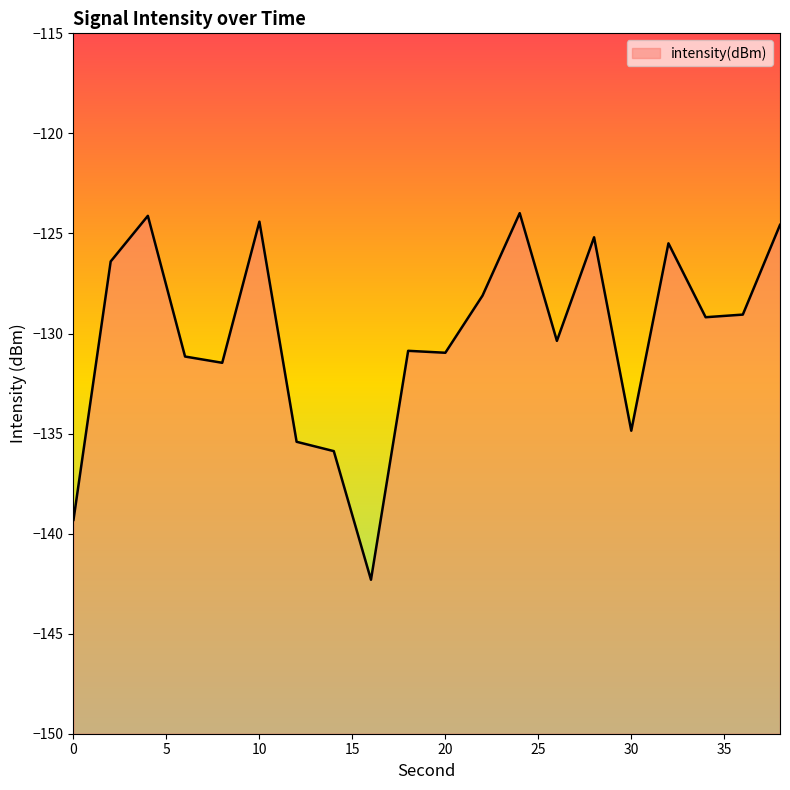

At which category does the chart reach its peak across all series?

24